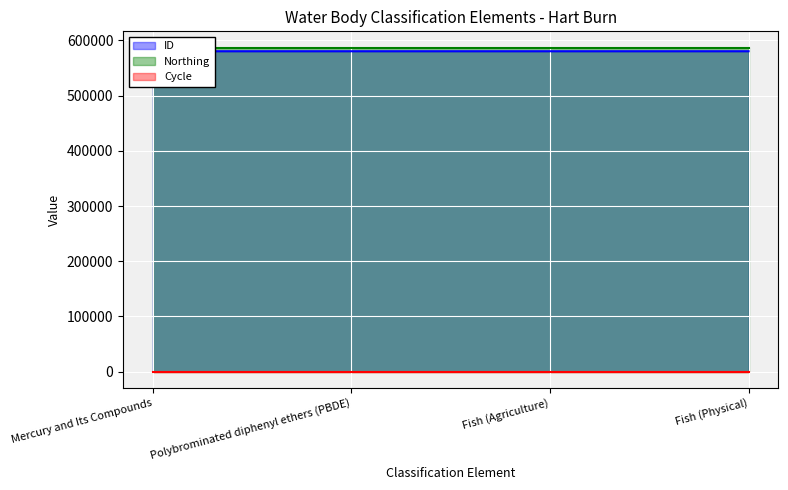

How many distinct data groups are displayed?

3